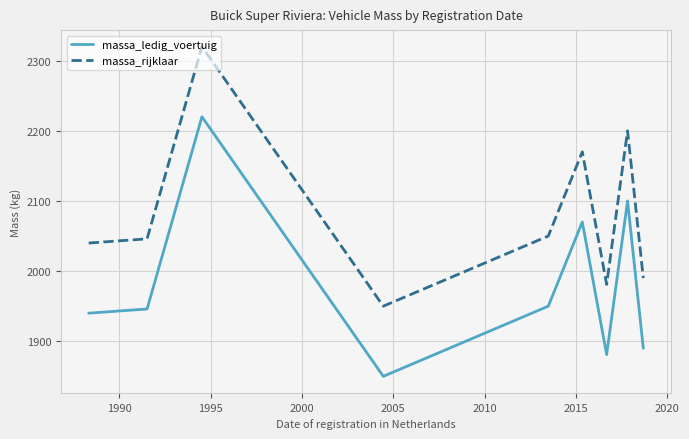

What is the lowest value of the massa_ledig_voertuig series?

1850